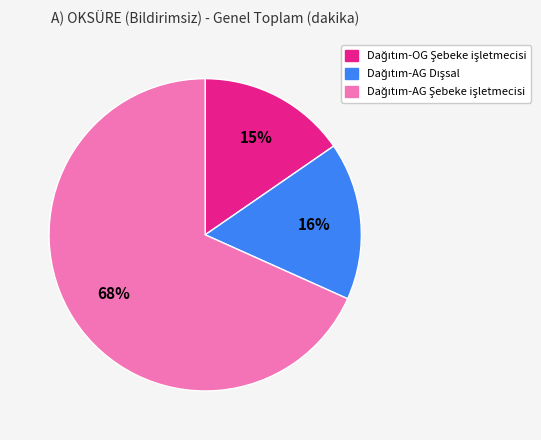

Is there a majority slice in this chart?

Yes